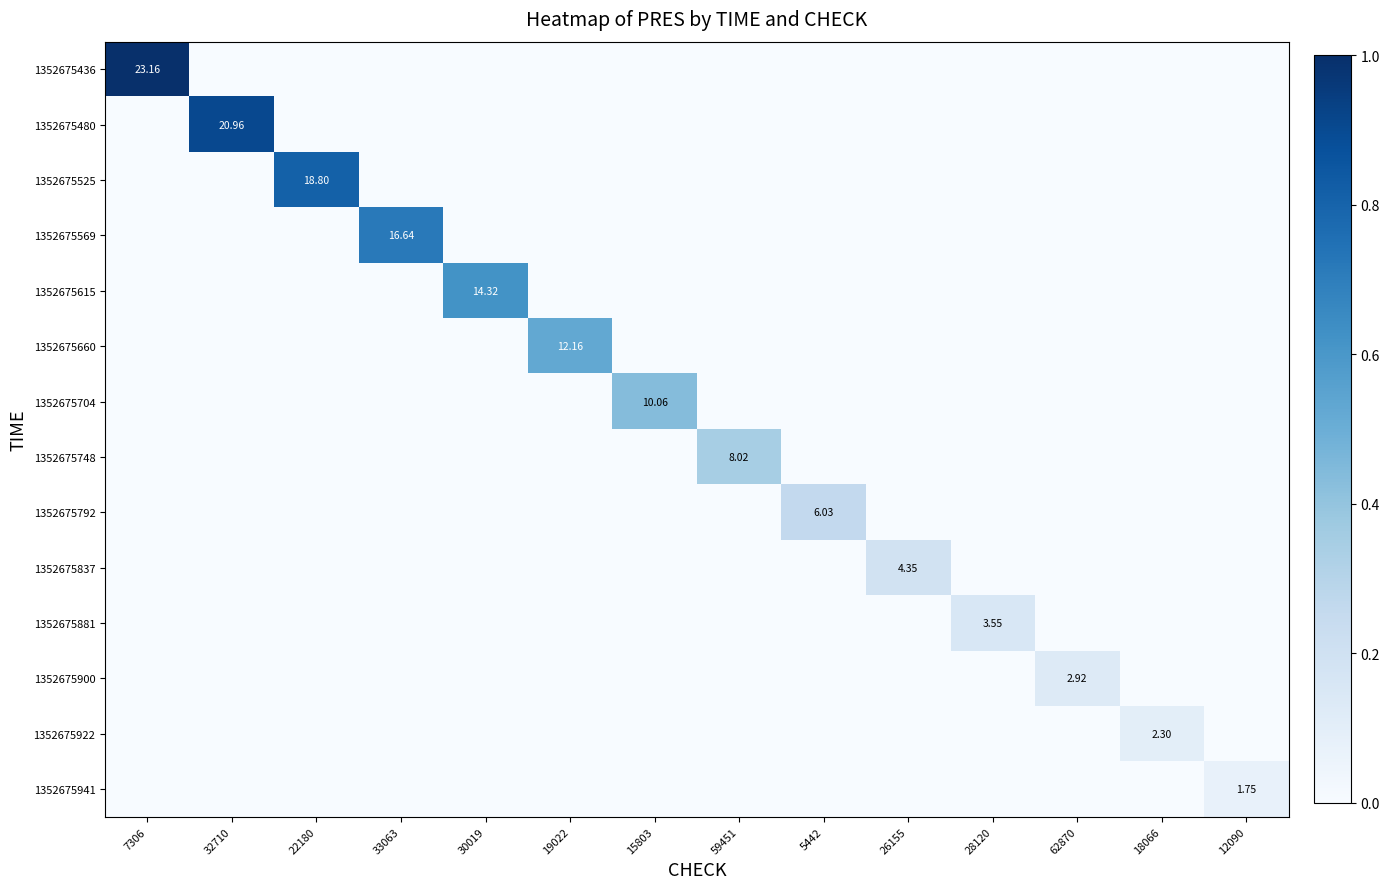

The 1352675837 series shows -0.1 at 5442. True or false?

False